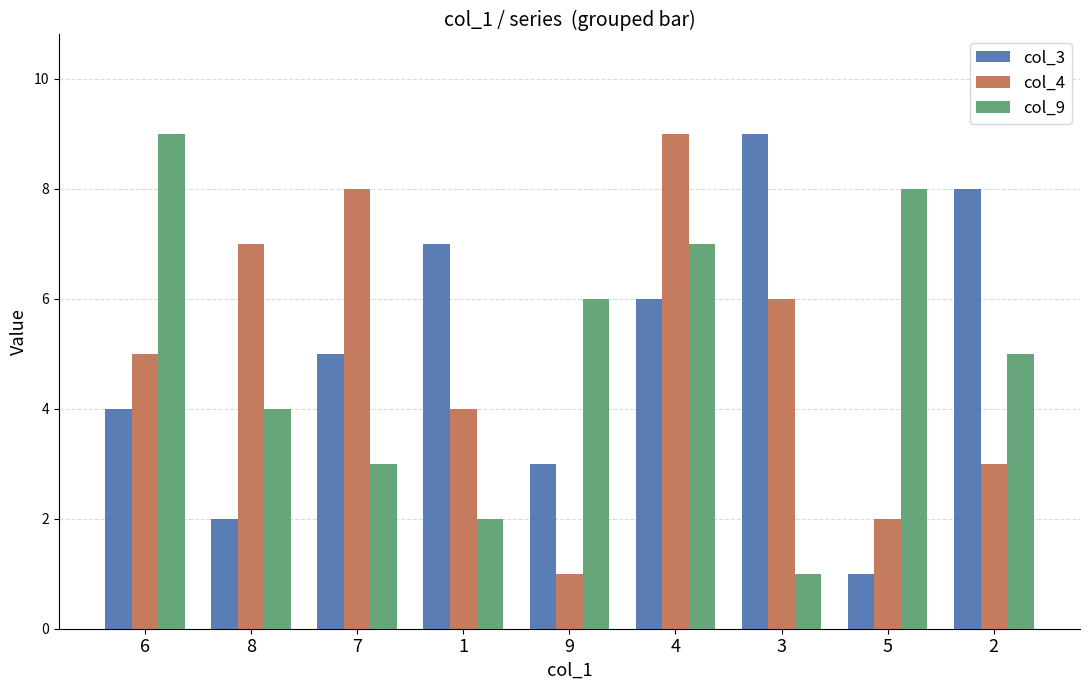

How many values in the col_9 series are below 5?

4